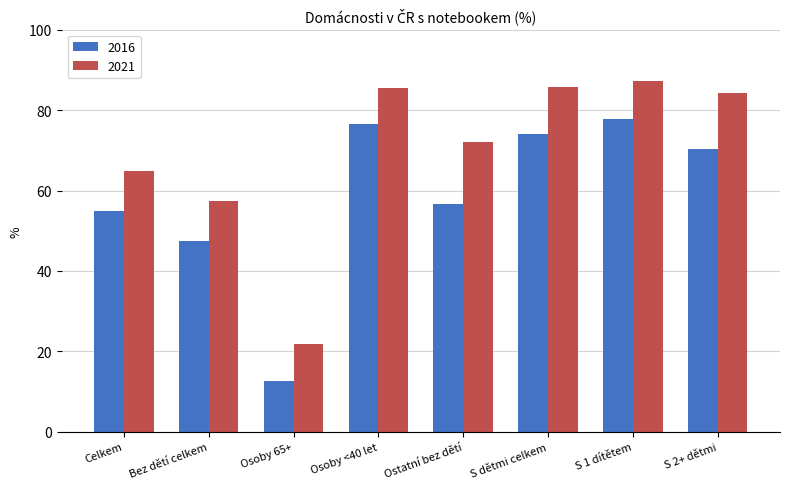

What are all the series names shown in the legend?

2016, 2021